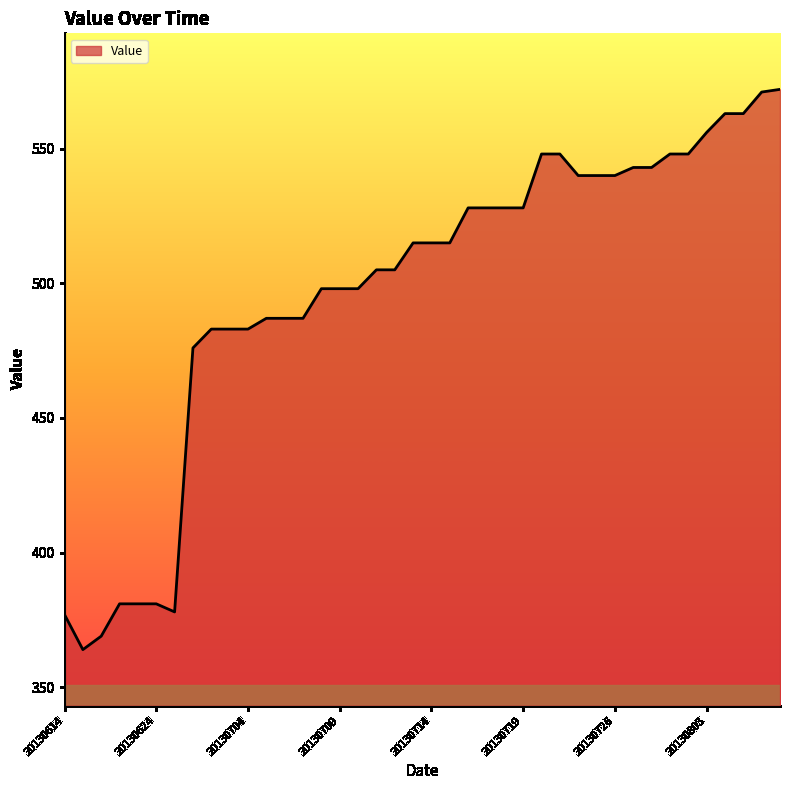

What is the difference between the maximum and minimum values?

208